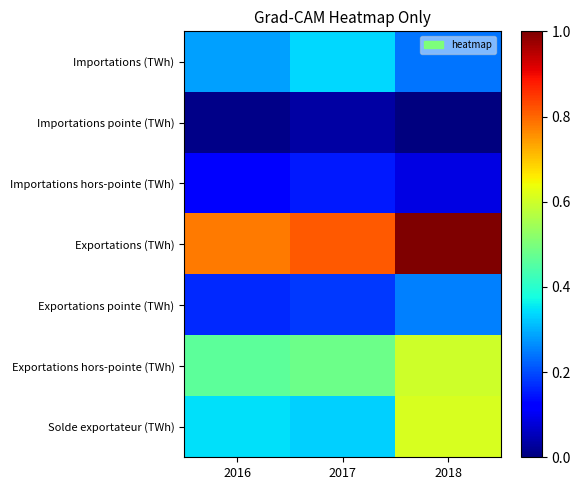

At how many categories does at least one series exceed 0?

3